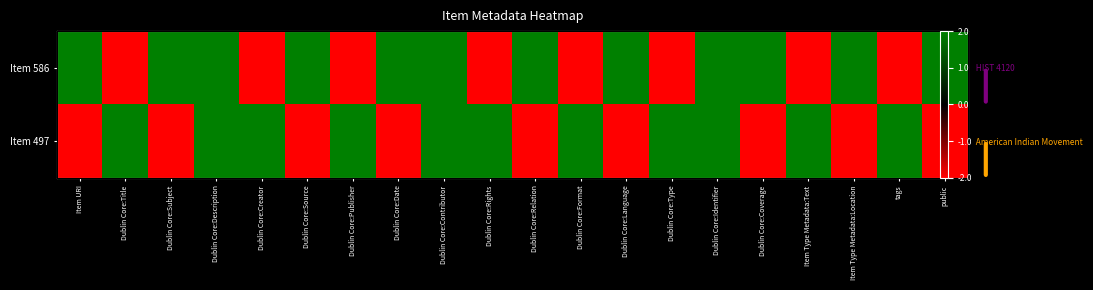

List the series in order of their peak value, highest first.

Item 586, Item 497